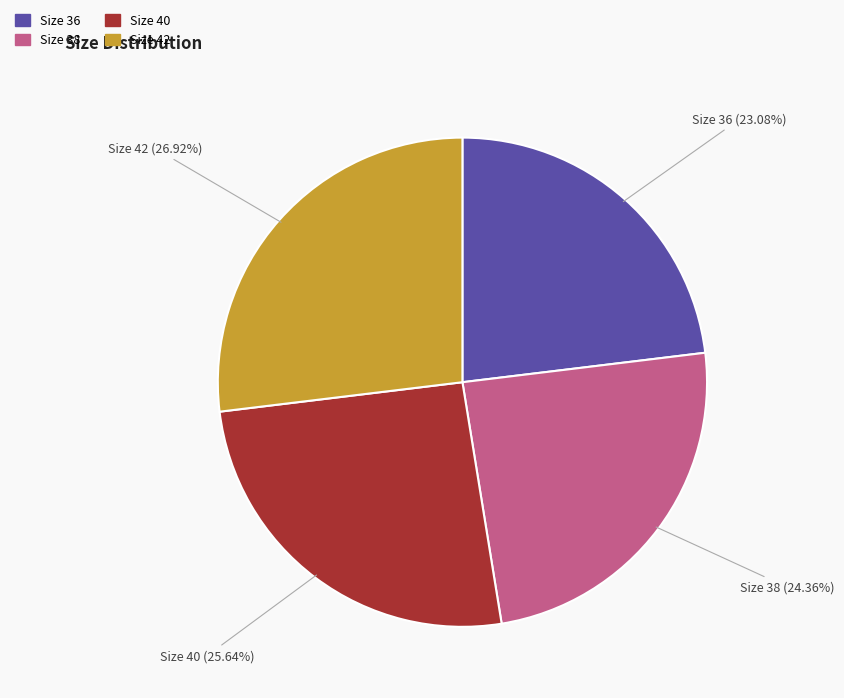

To the nearest percent, what percentage of the pie is Size 40?

26%